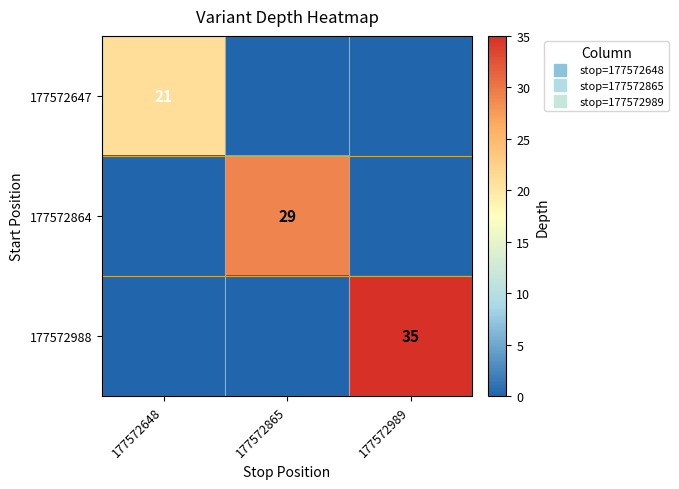

Between 177572865 and 177572648, which is larger?

177572648